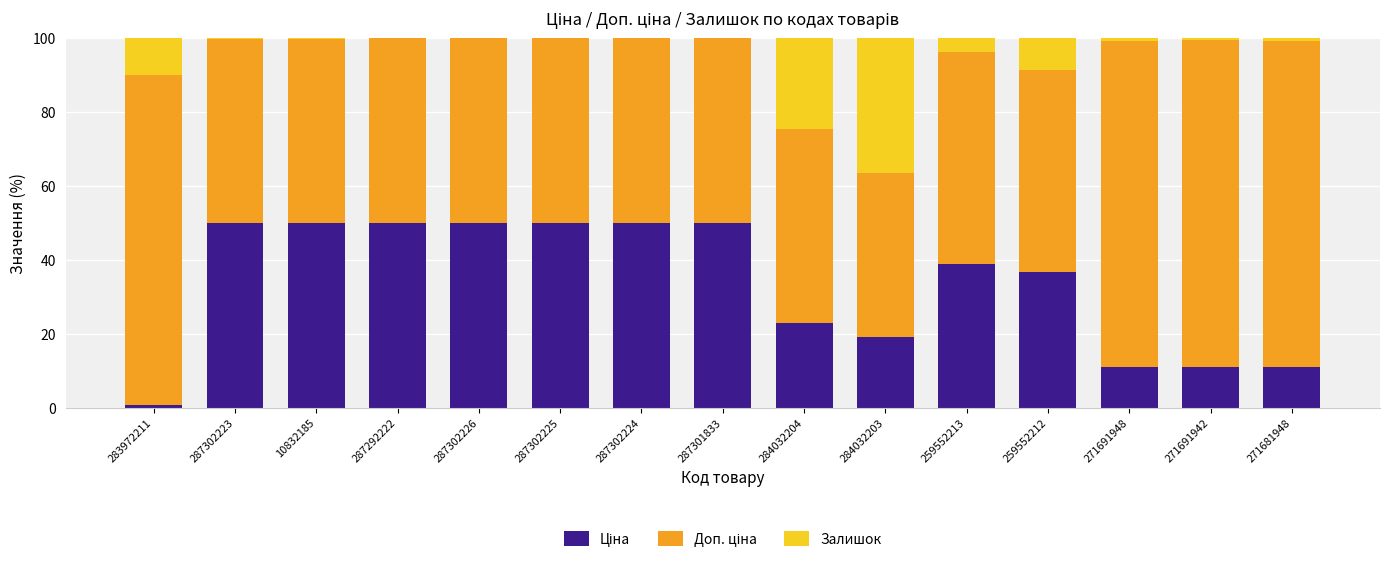

What is the total value across all series at 259552213?

100.0